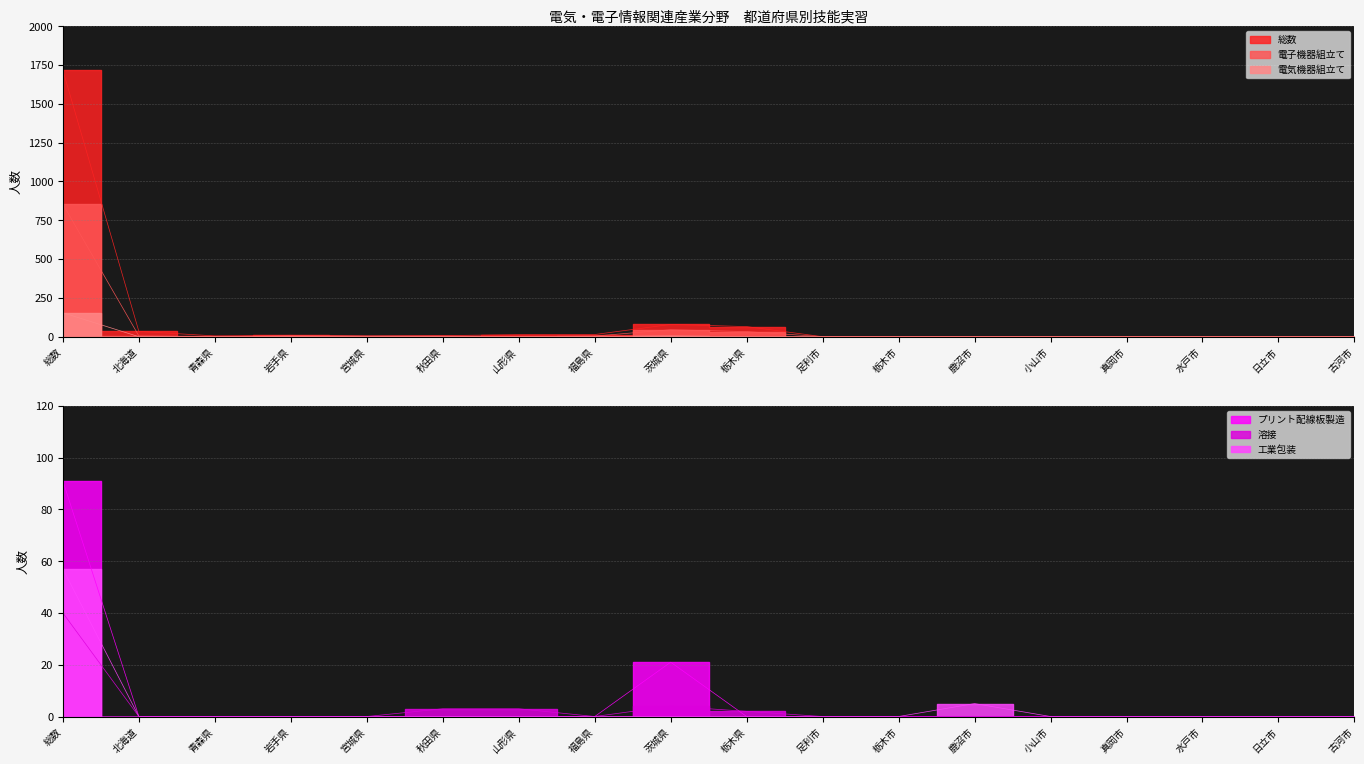

At which label is 溶接 closest to 20?

茨城県